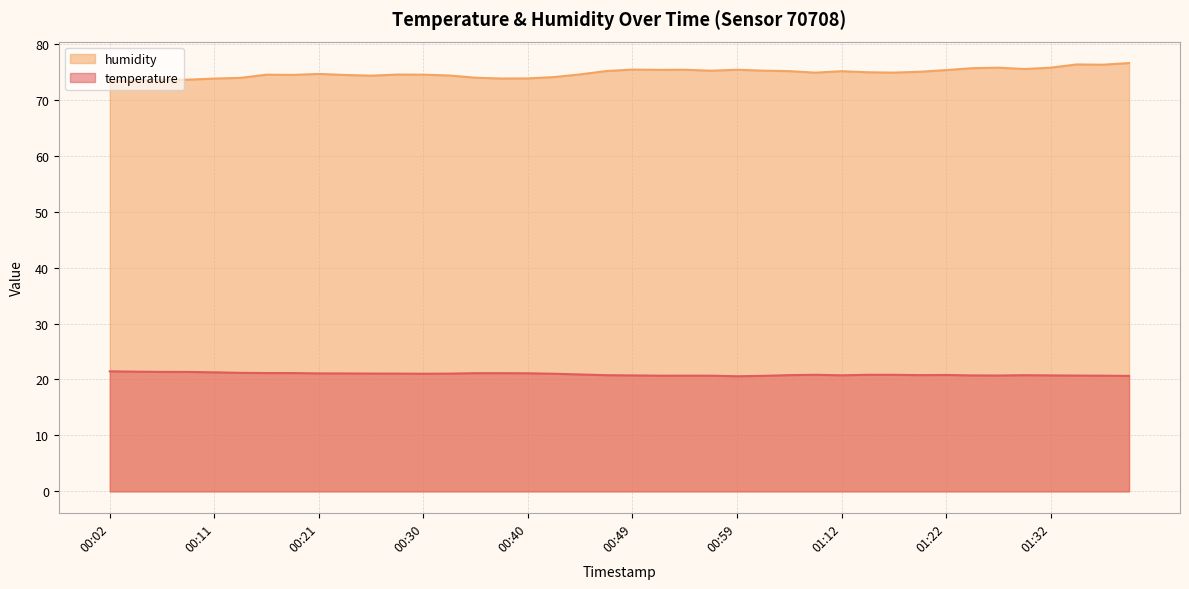

At which category is the sum across all series the highest?

01:42